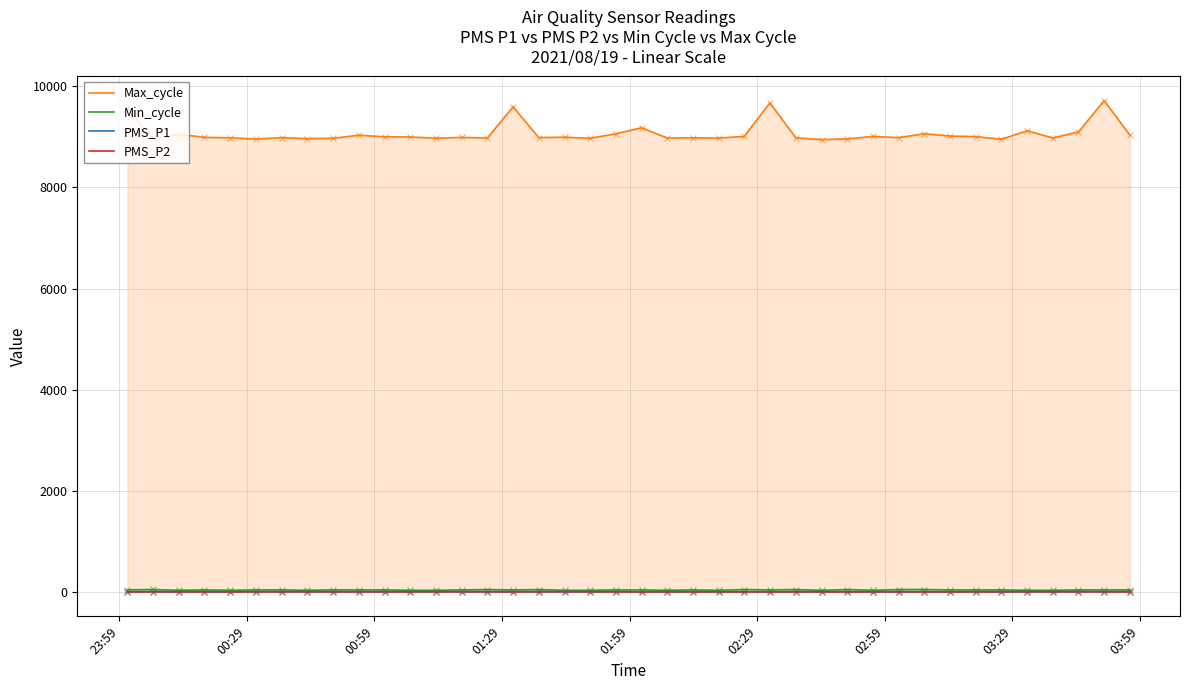

At how many categories does at least one series exceed 7409?

40